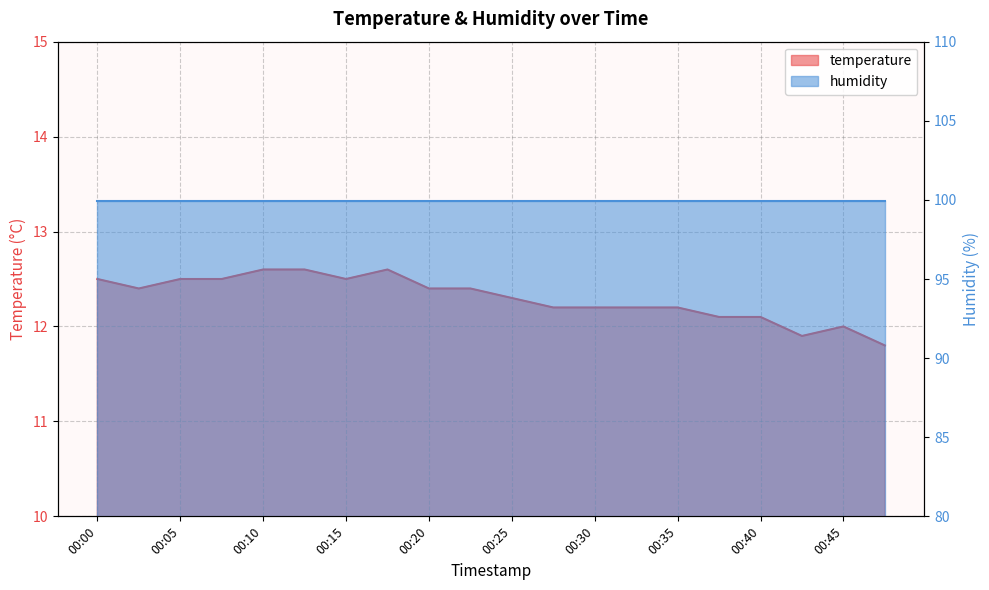

Between 00:27 and 00:13, which is larger?

00:13